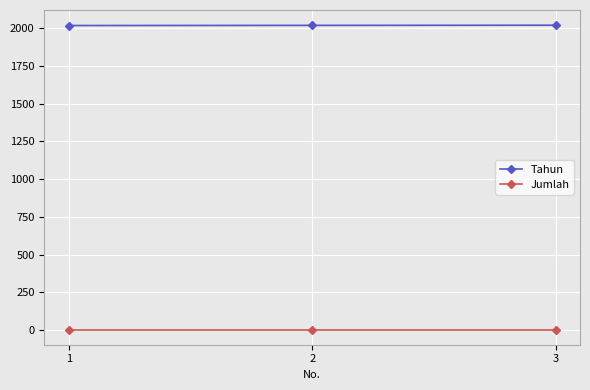

What is the total value across all series at 3?

2024